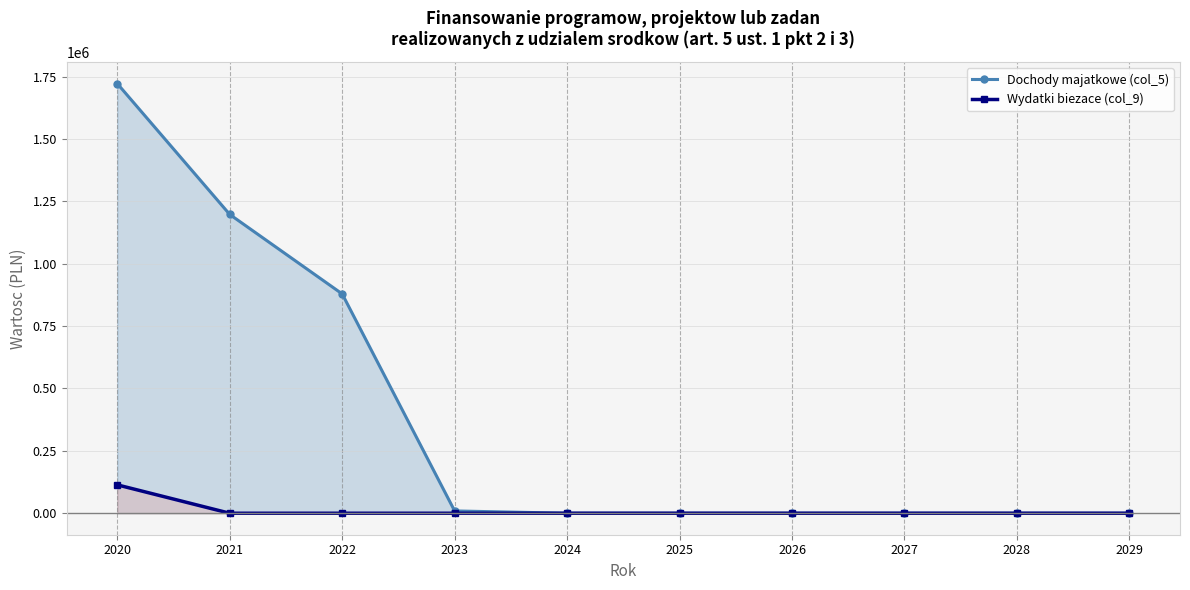

Does the chart have visible grid lines?

Yes